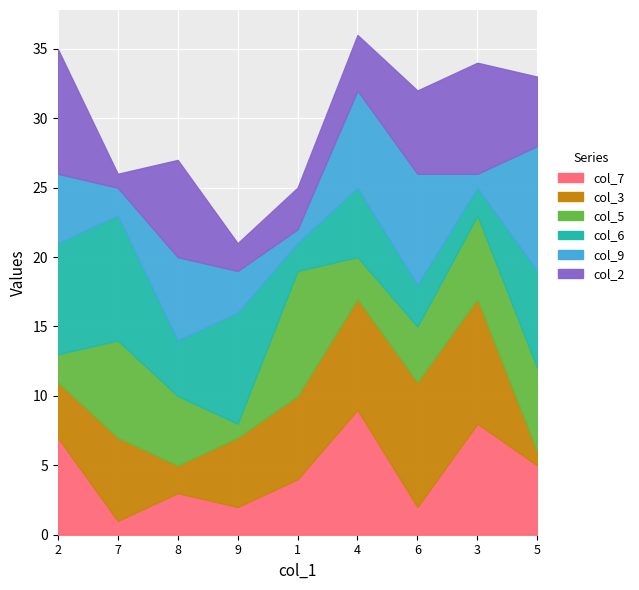

How many lines are shown in the chart?

6